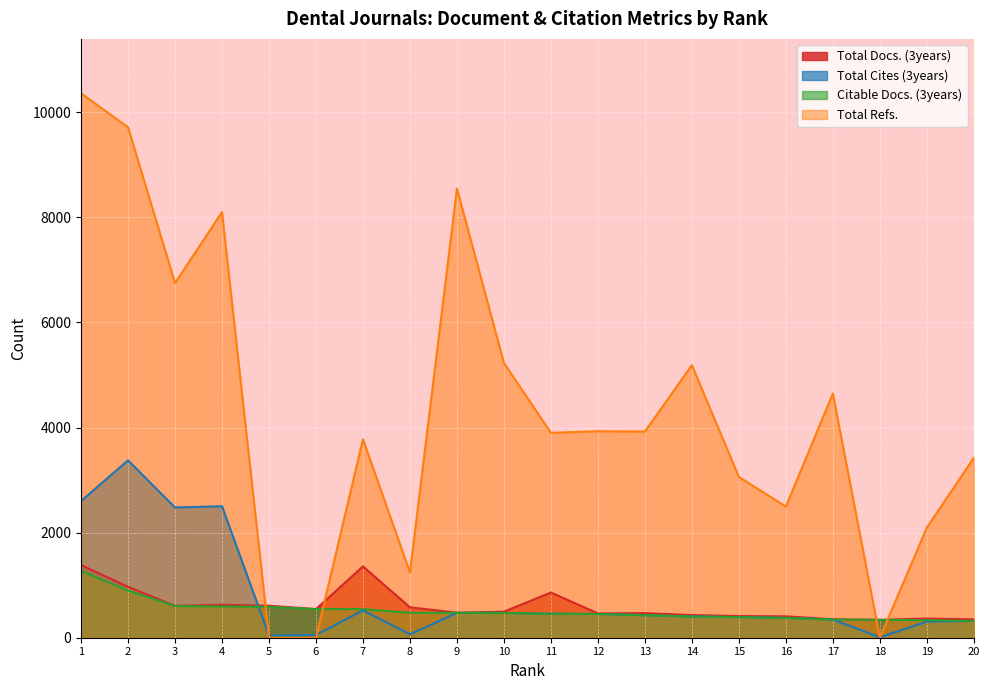

What is the sum of the Citable Docs. (3years) values at 8 and 2?

1371